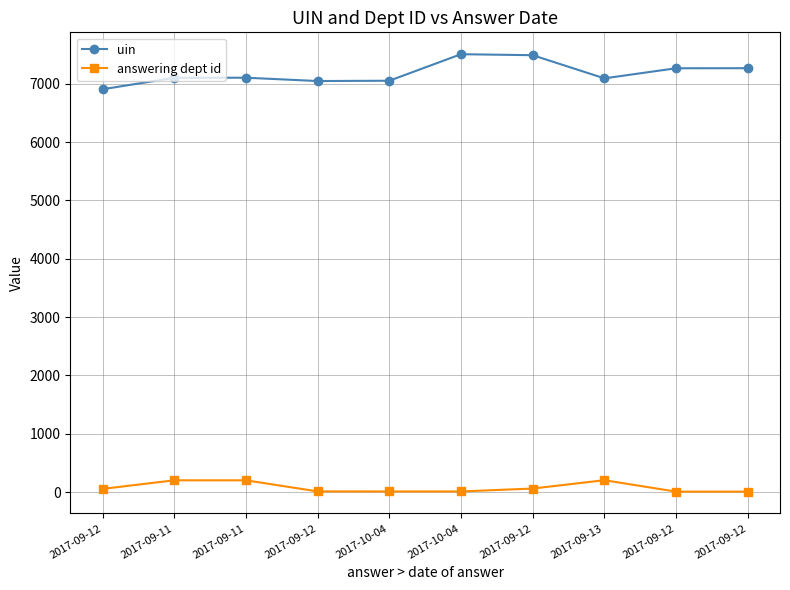

What are all the series names shown in the legend?

uin, answering dept id